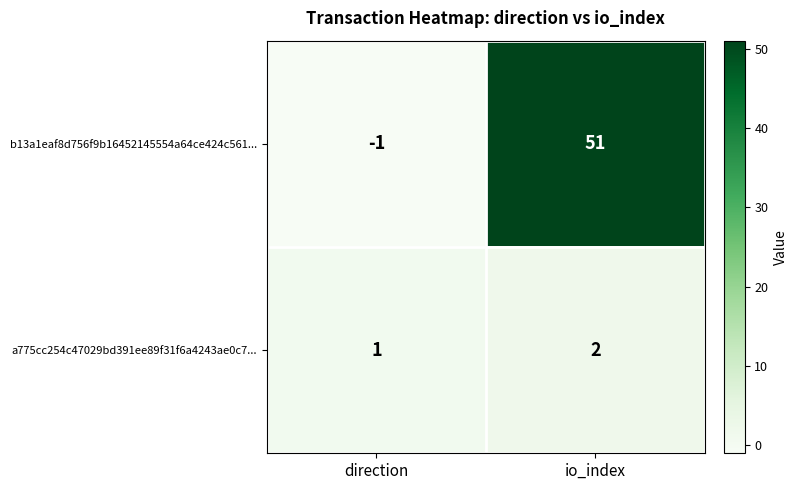

Which series has the largest total across all categories?

b13a1eaf8d756f9b16452145554a64ce424c561...